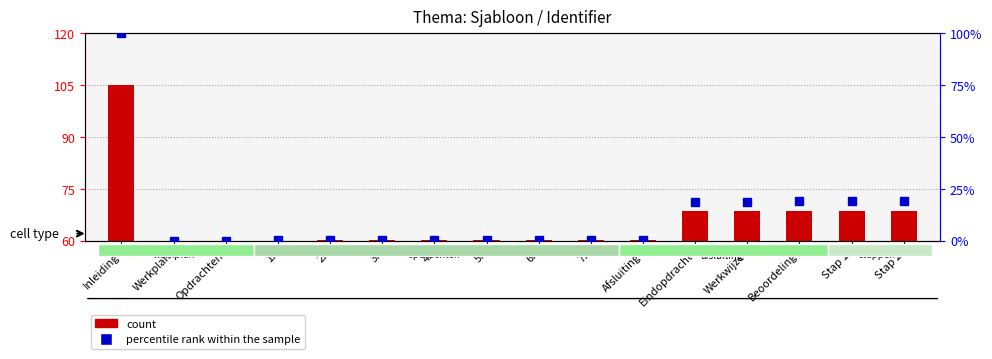

How many positive values are there?

15